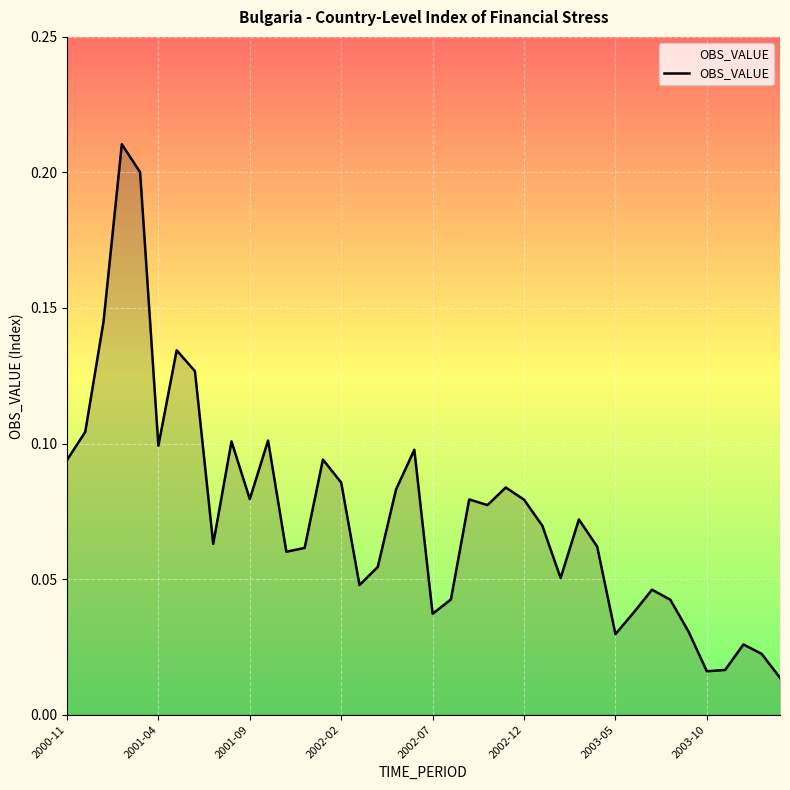

How many lines are shown in the chart?

1